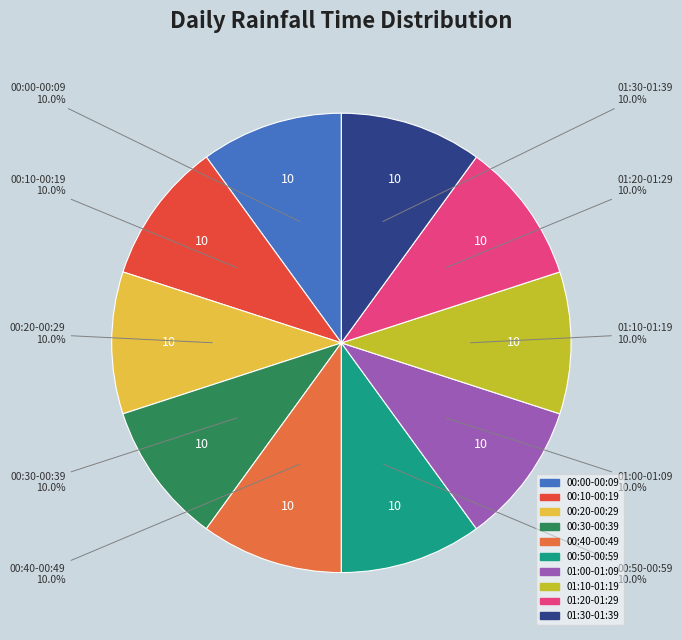

Does any single category account for the majority?

No